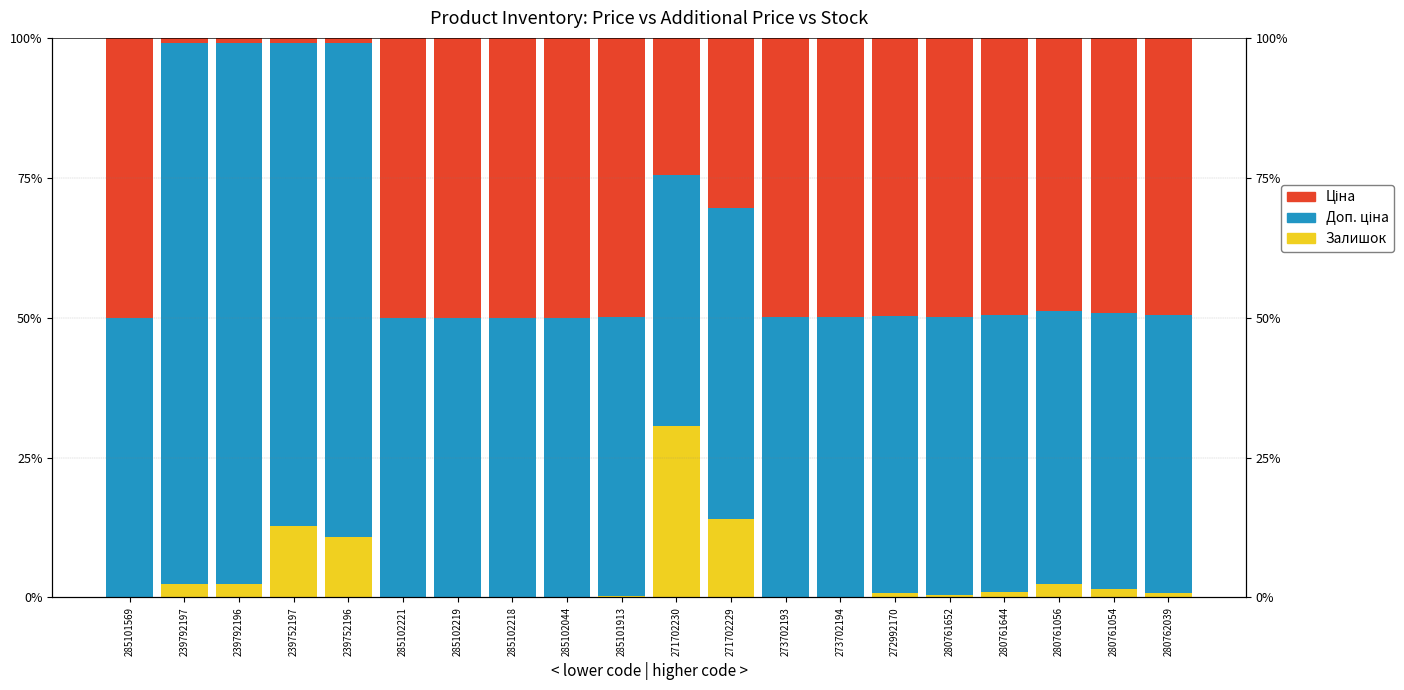

What position from the left is 280762039?

20